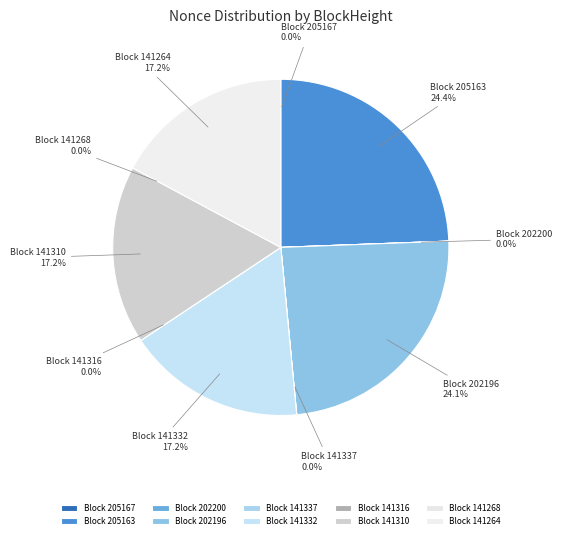

To the nearest percent, what is the combined percentage of 141337 and 202196?

24%